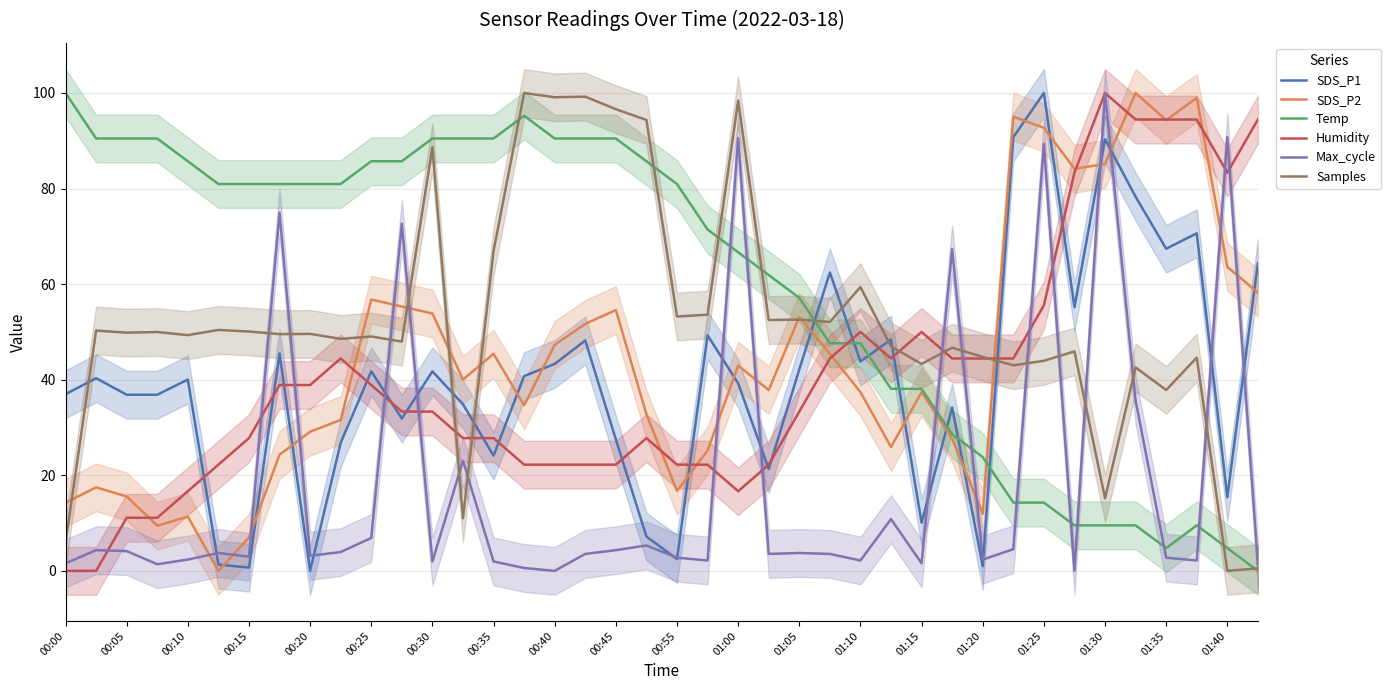

How many values in the Max_cycle series are below 3?

17